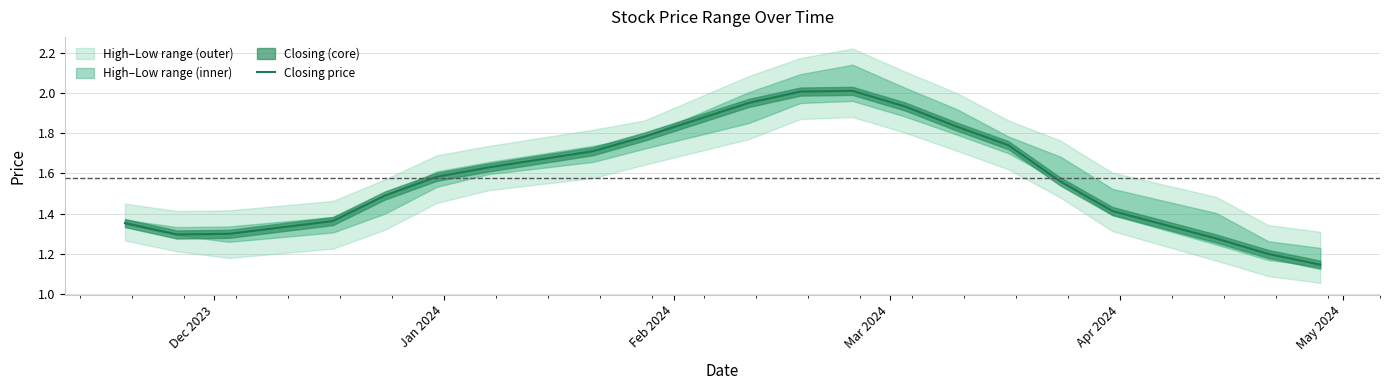

Reading right to left, list all the values displayed in this chart.

1.1	1.2	1.3	1.4	1.6	1.7	1.8	1.9	2.0	2.0	2.0	1.8	1.7	1.6	1.6	1.5	1.4	1.3	1.3	1.4